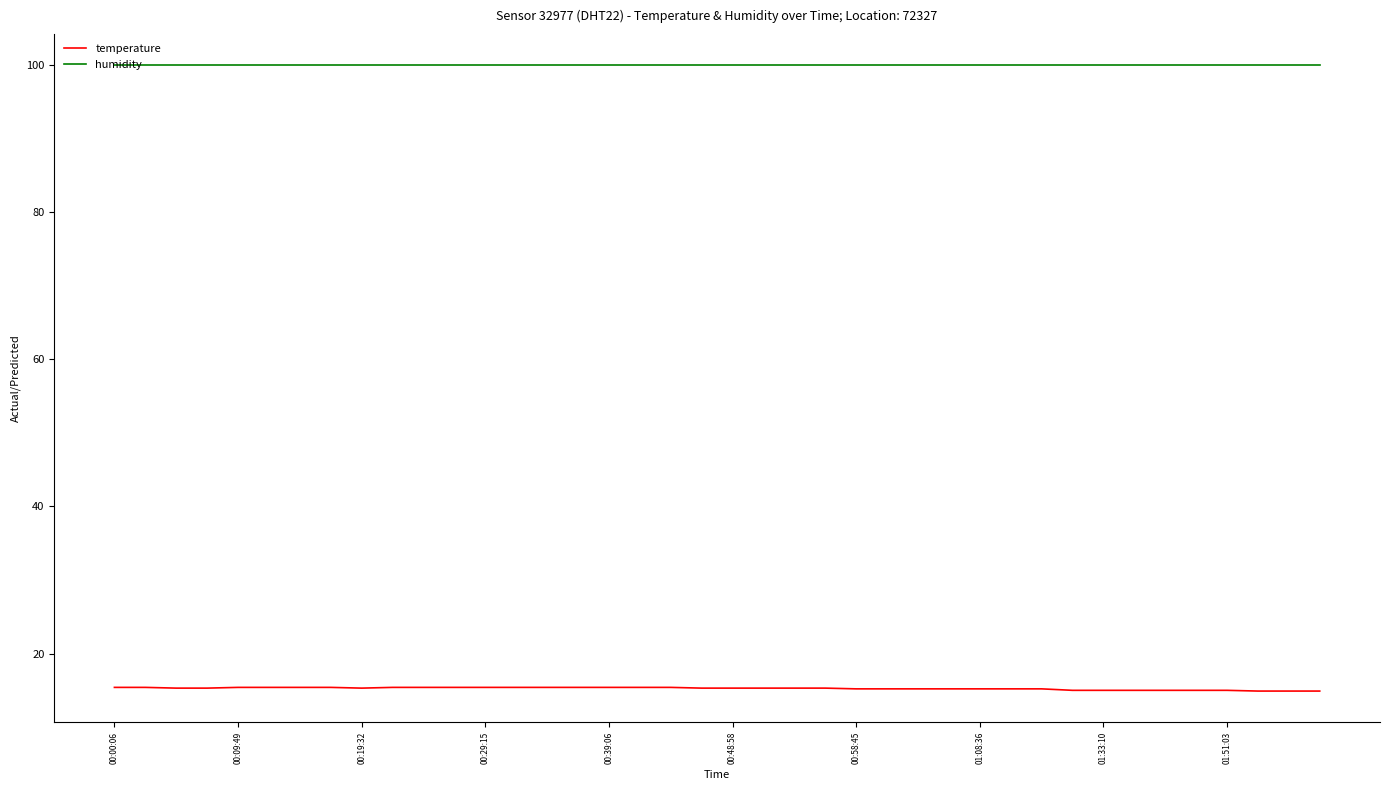

True or false: humidity and temperature cross at least once.

False